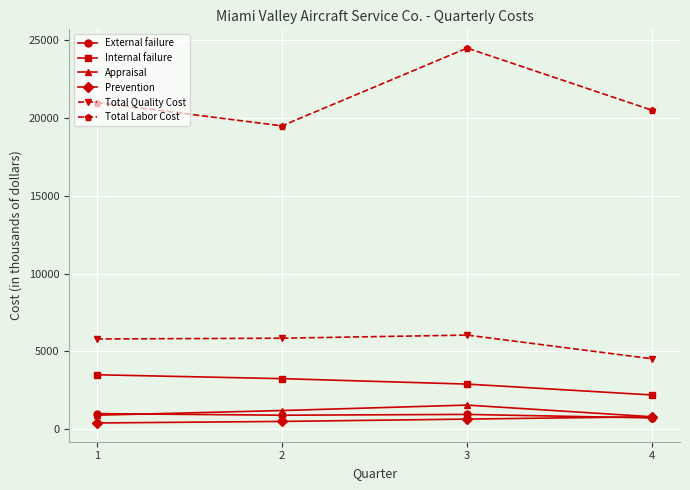

The Appraisal series shows 1550 at 3. True or false?

True